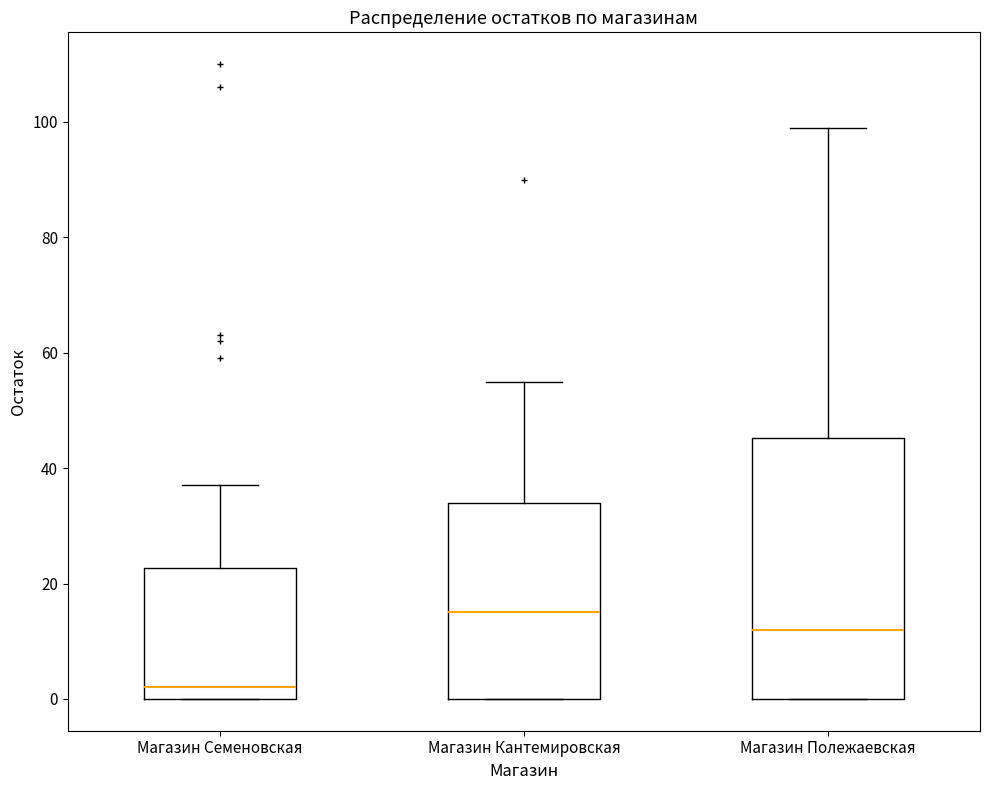

Which box is the tallest, from its lower edge to its upper edge?

Магазин Полежаевская